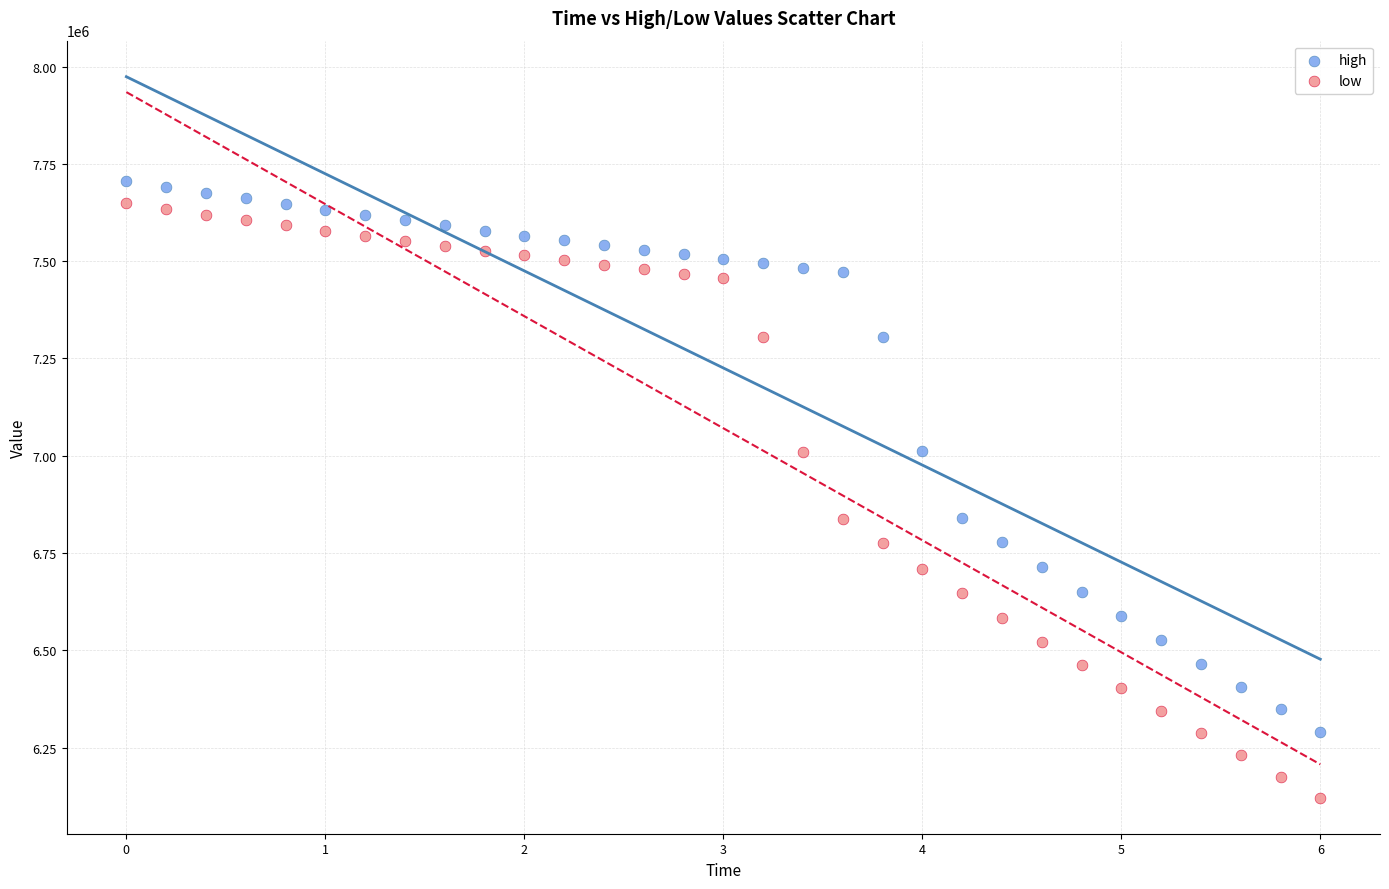

Which series contains the highest Y value?

high